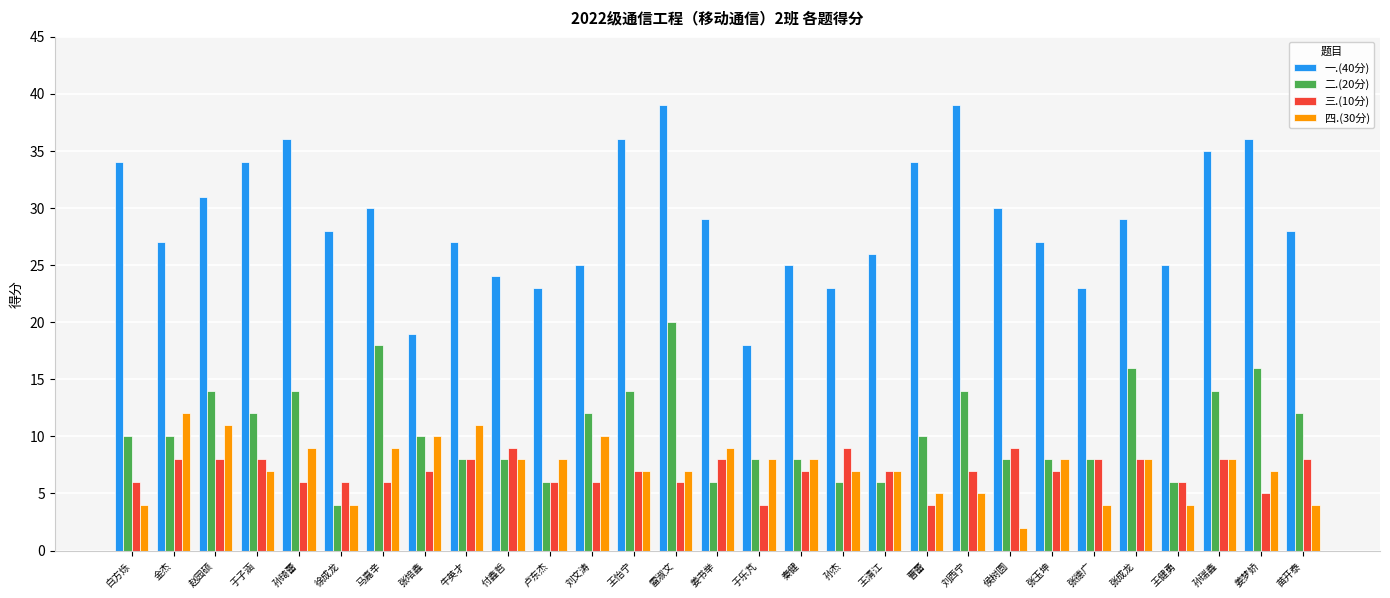

Is the value of 二.(20分) at 卢东杰 greater than the value of 一.(40分) at 赵园硕?

No